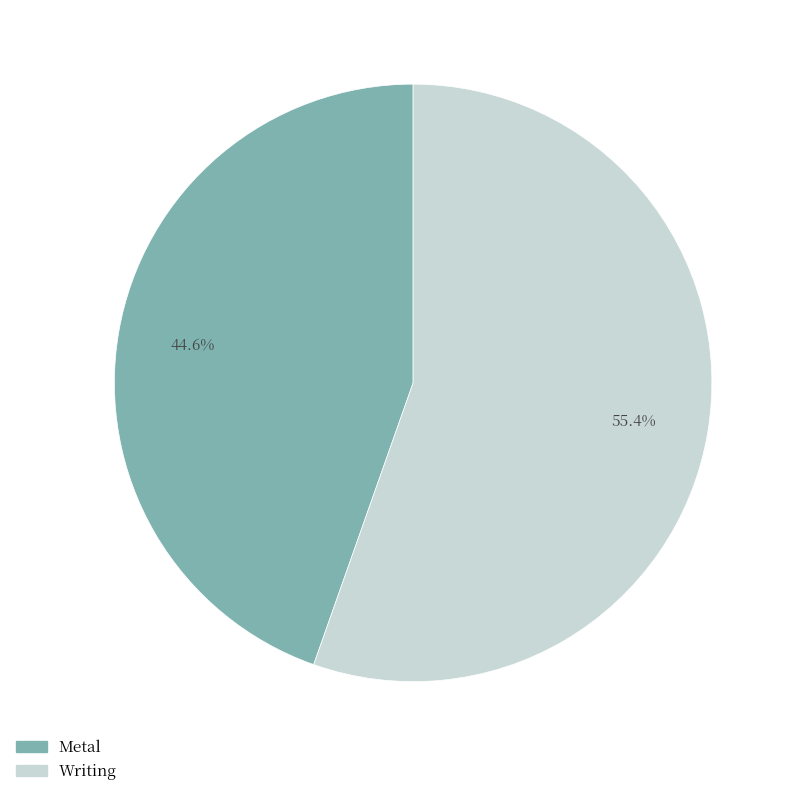

What percentage is the Writing slice, to the nearest percent?

55%